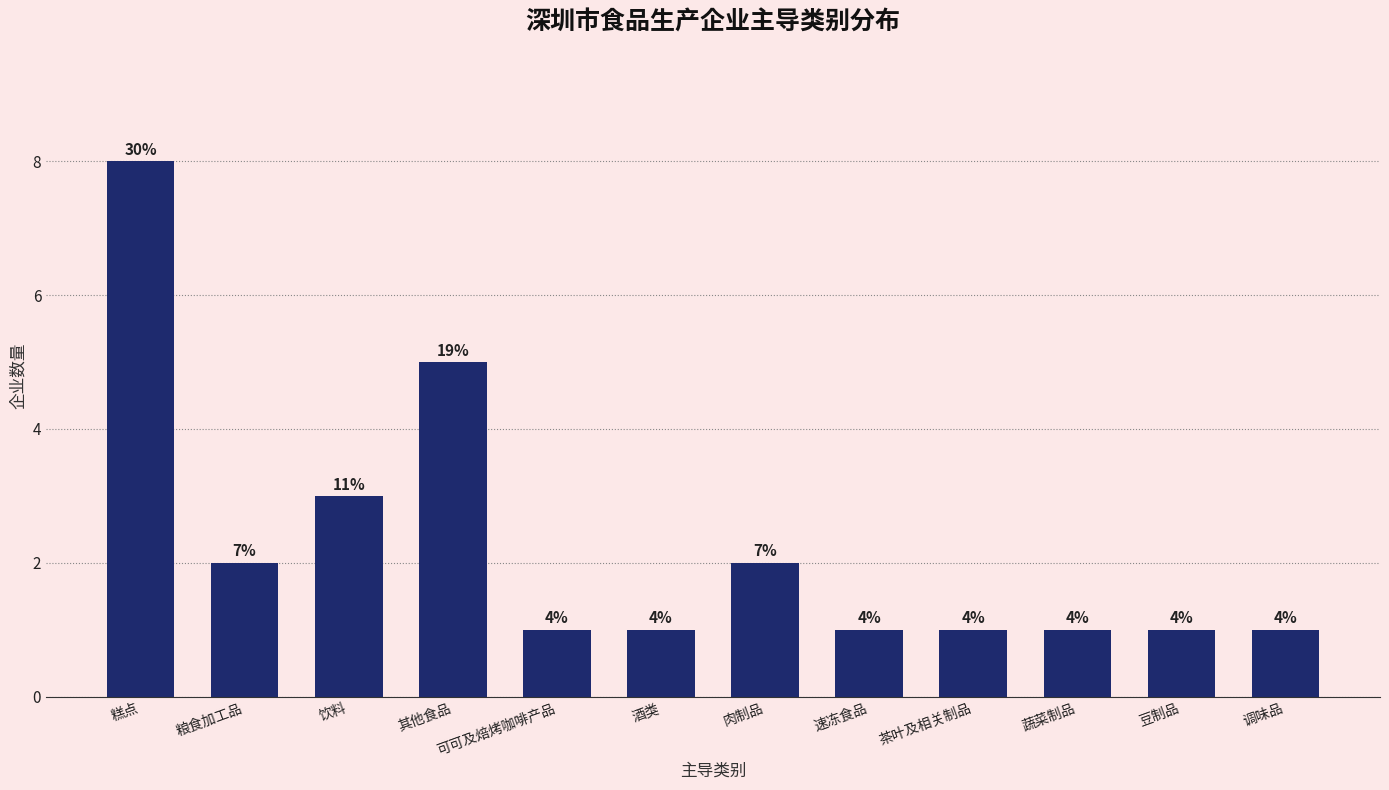

How many bars are there in total?

12